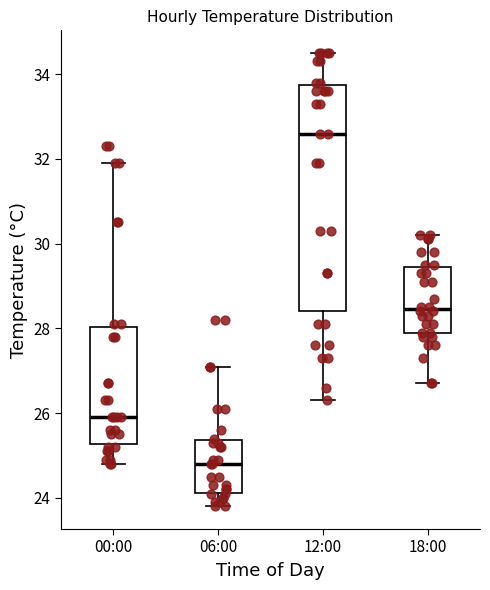

Reading left to right, transcribe this box plot: for each box, give where its median line is, the range the box spans, and where its two whiskers end, as read against the y-axis. The values are not printed on the chart, so give them approximately, as read against the axis.

00:00: median 26.0, box 25.2 to 28.0, whiskers 24.8 to 32.0
06:00: median 24.8, box 24.2 to 25.4, whiskers 23.8 to 27.2
12:00: median 32.6, box 28.4 to 33.8, whiskers 26.4 to 34.6
18:00: median 28.4, box 28.0 to 29.4, whiskers 26.8 to 30.2